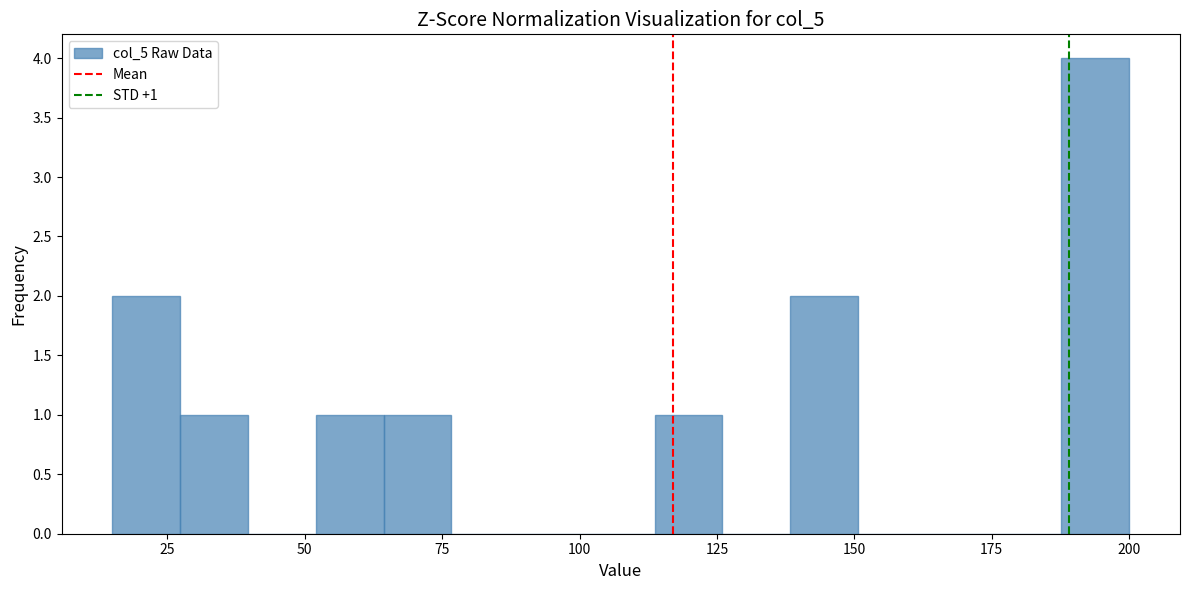

Around what value on the x-axis is the tallest bar? Give the approximate position of its centre, as read against the axis.

195